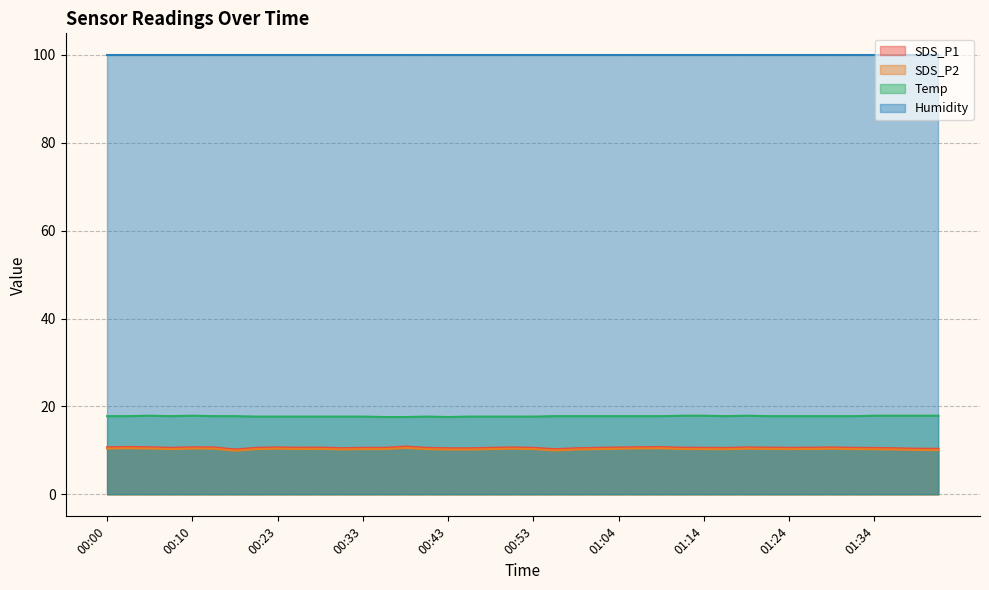

Where does the SDS_P2 series first go above 10?

00:00